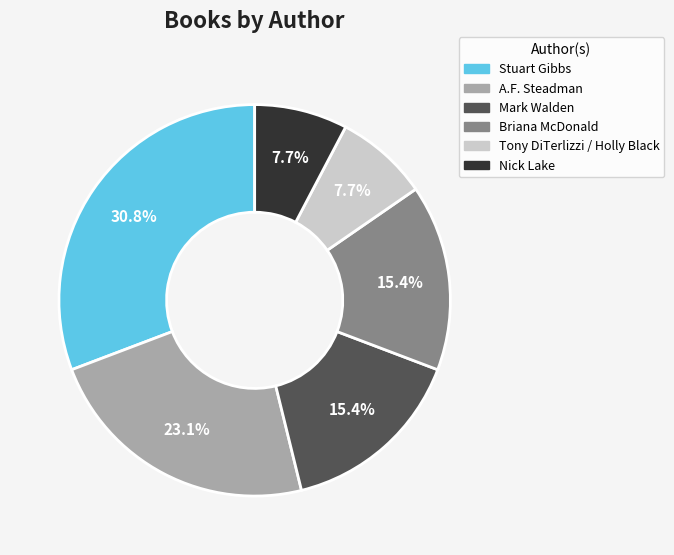

What percentage do Briana McDonald and Nick Lake together represent?

23.1%